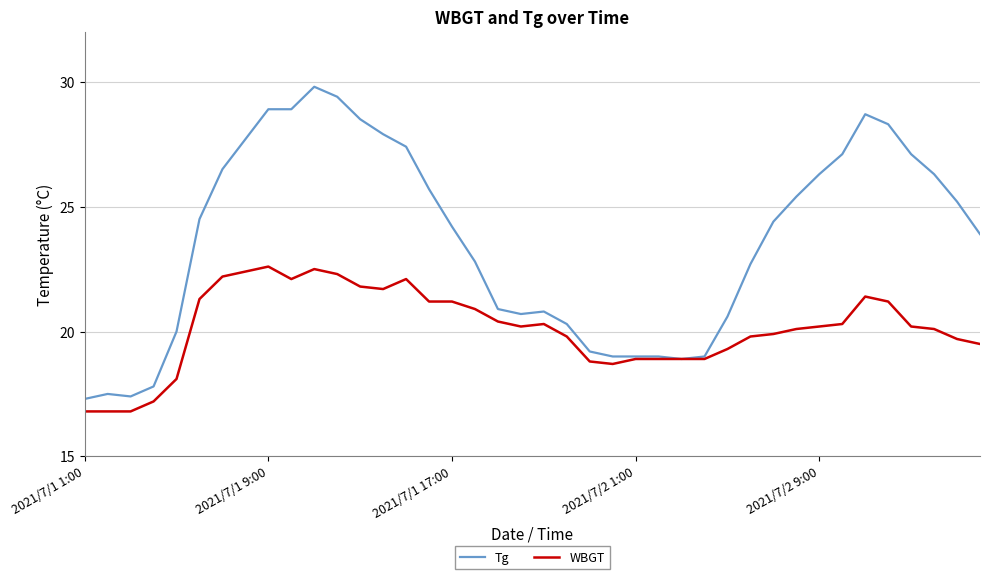

At how many categories does at least one series exceed 23?

22